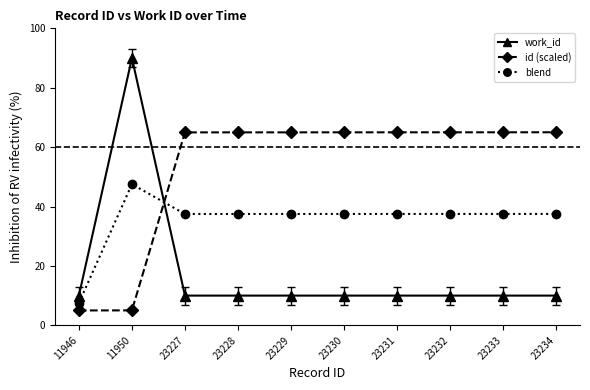

At which category is the sum across all series the highest?

11950